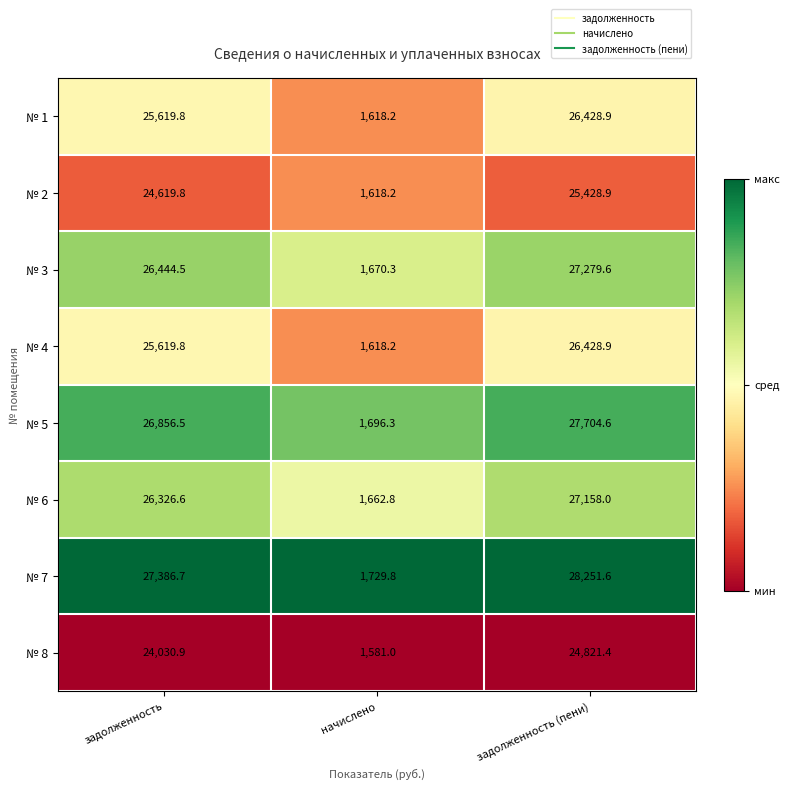

Which series has the largest range (max minus min)?

№ 7